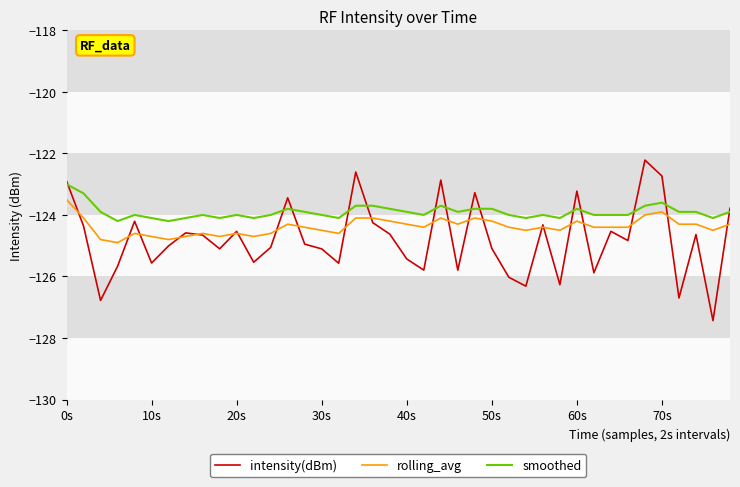

Rank the series by their maximum value, from highest to lowest.

intensity(dBm), smoothed, rolling_avg